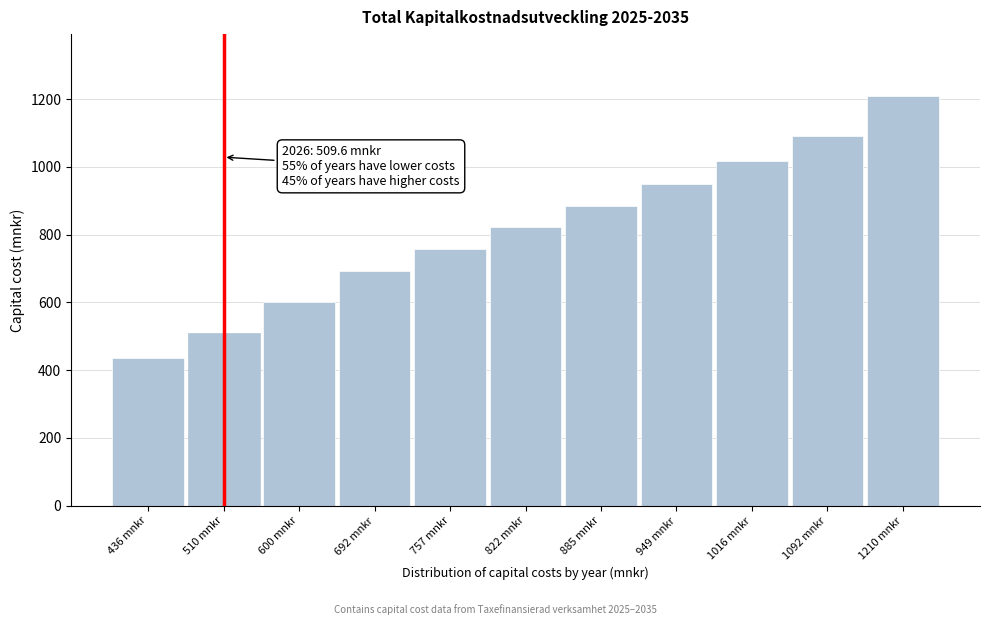

Reading left to right, what are all the values shown in this chart?

436.5	509.6	600.1	692.2	756.8	822.1	884.5	948.9	1016.1	1092.2	1210.0